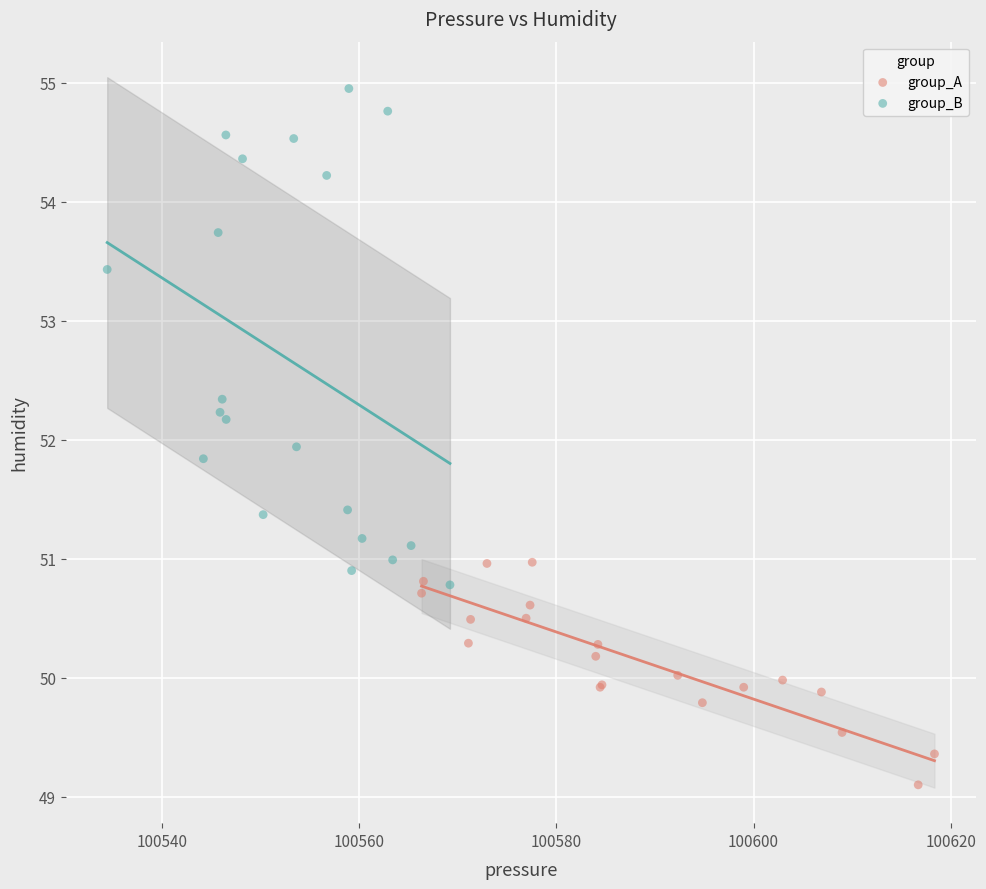

Which series reaches the minimum Y coordinate?

group_A